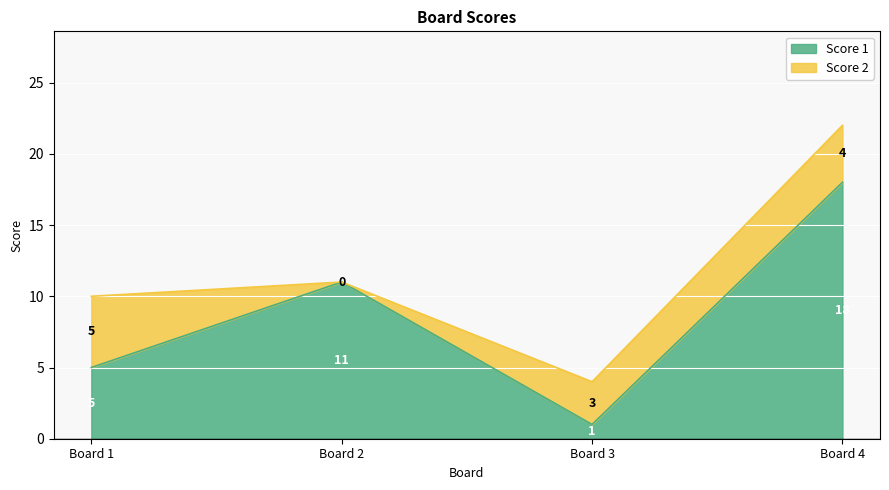

The value of Score 1 at Board 4 is 5. True or false?

False